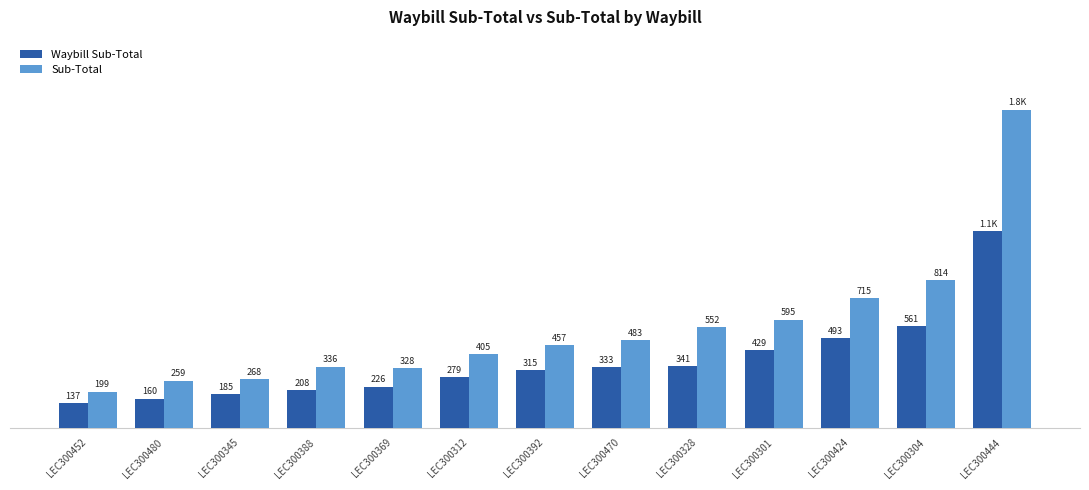

Which label corresponds to the smallest value in the chart?

LEC300452